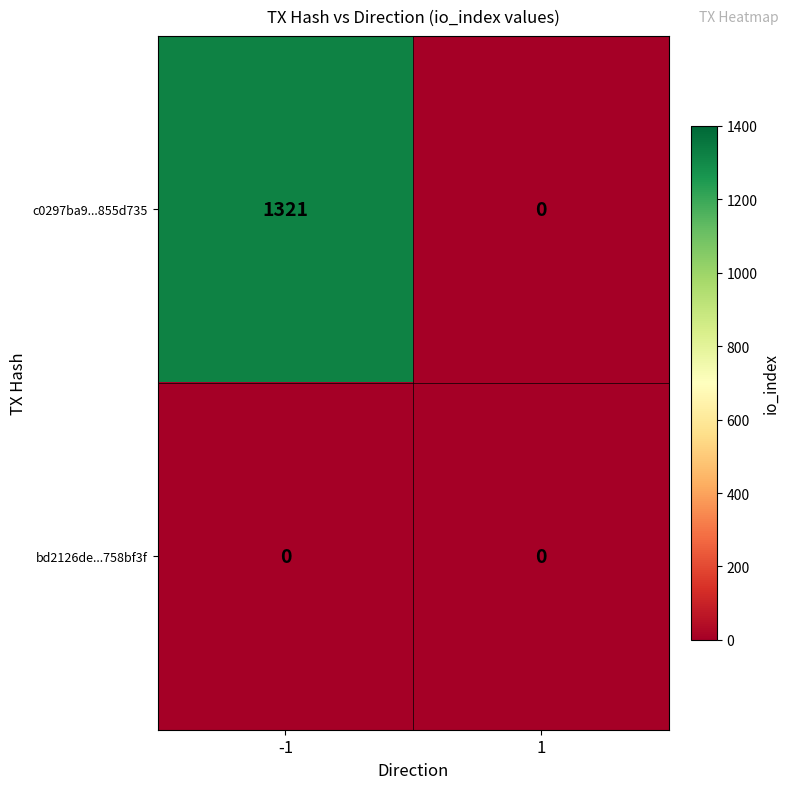

What is the difference between the c0297ba9...855d735 values at -1 and 1?

1321